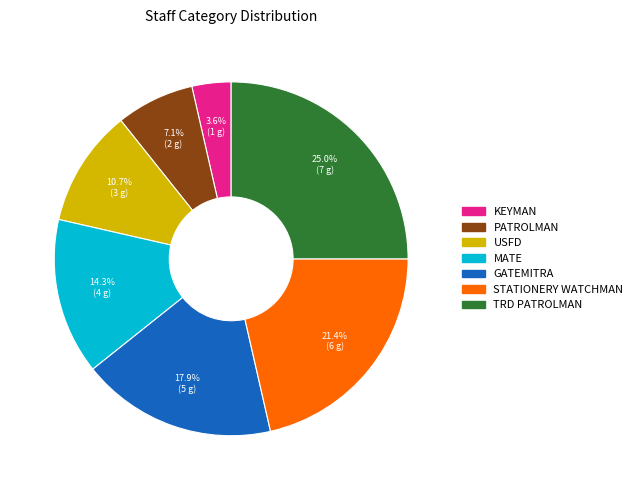

To the nearest percent, what portion does USFD represent?

11%